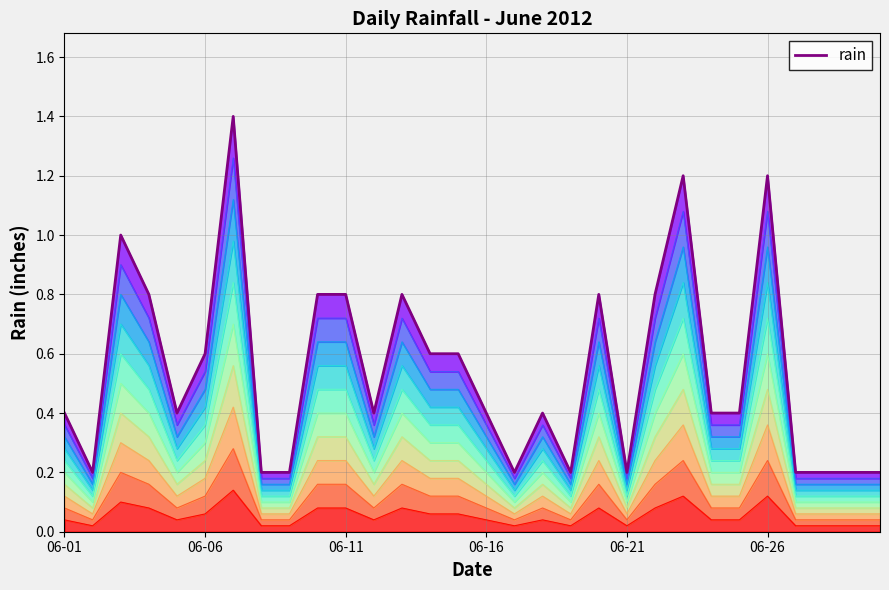

How many lines are shown in the chart?

1